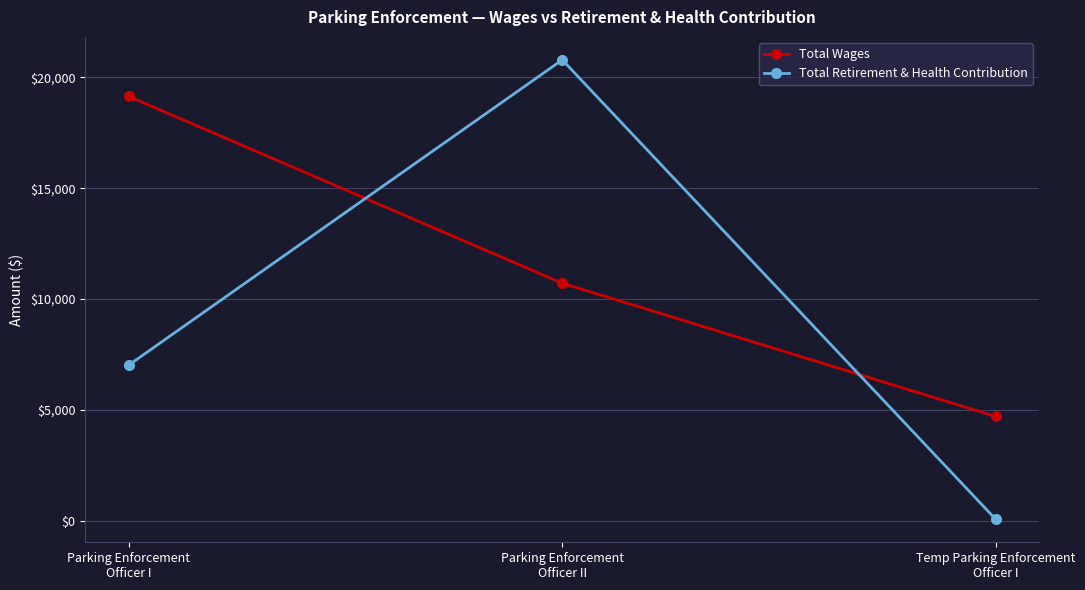

What is the sum of the Total Retirement & Health Contribution values at Parking Enforcement
Officer I and Temp Parking Enforcement
Officer I?

7082